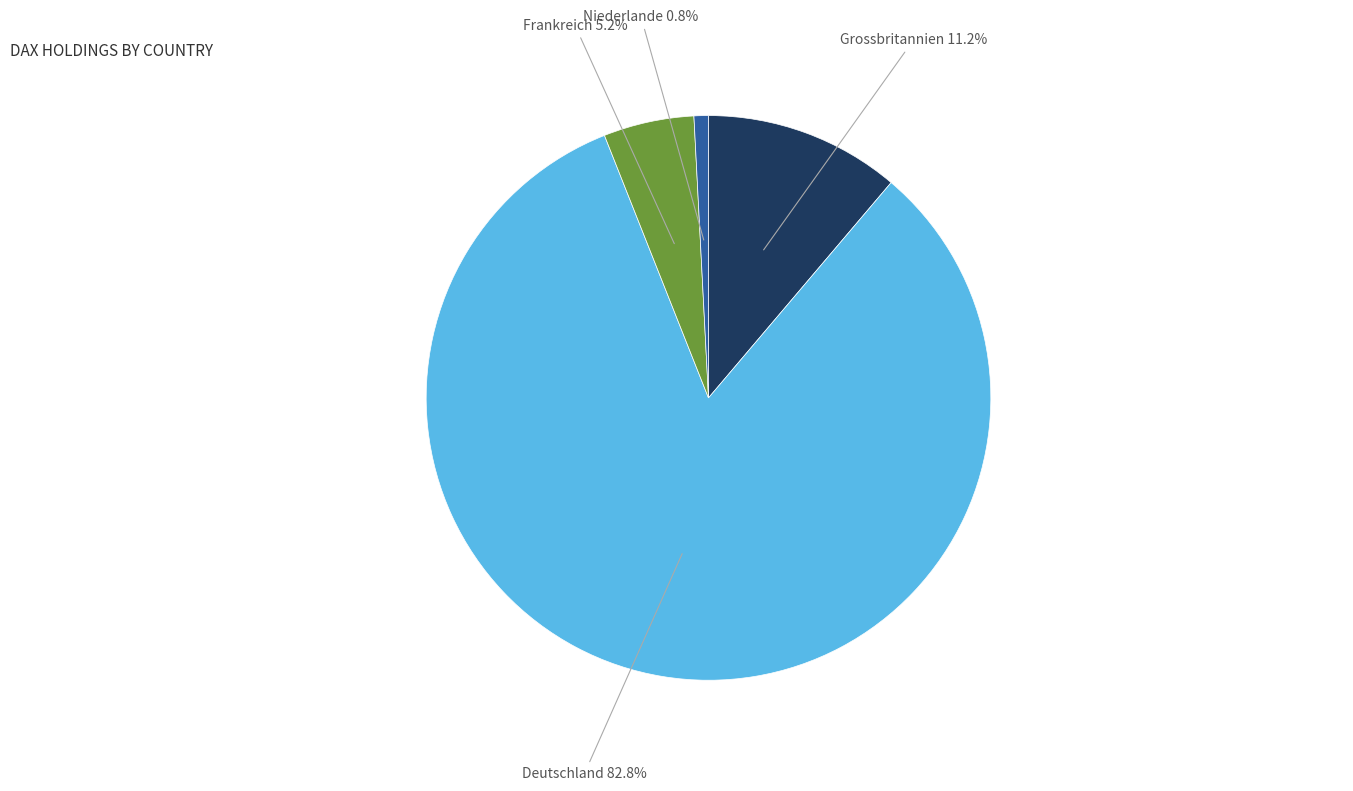

To the nearest percent, what is the difference between the Frankreich and Niederlande slice percentages?

4%